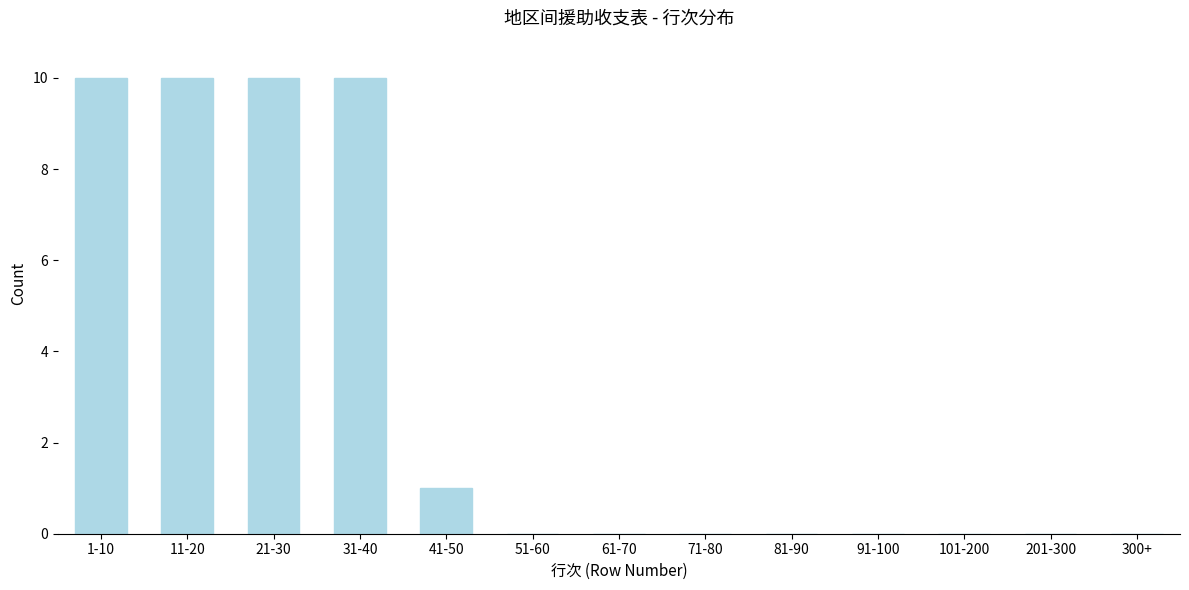

Reading right to left, extract all data points from this chart.

300+=0	201-300=0	101-200=0	91-100=0	81-90=0	71-80=0	61-70=0	51-60=0	41-50=1	31-40=10	21-30=10	11-20=10	1-10=10